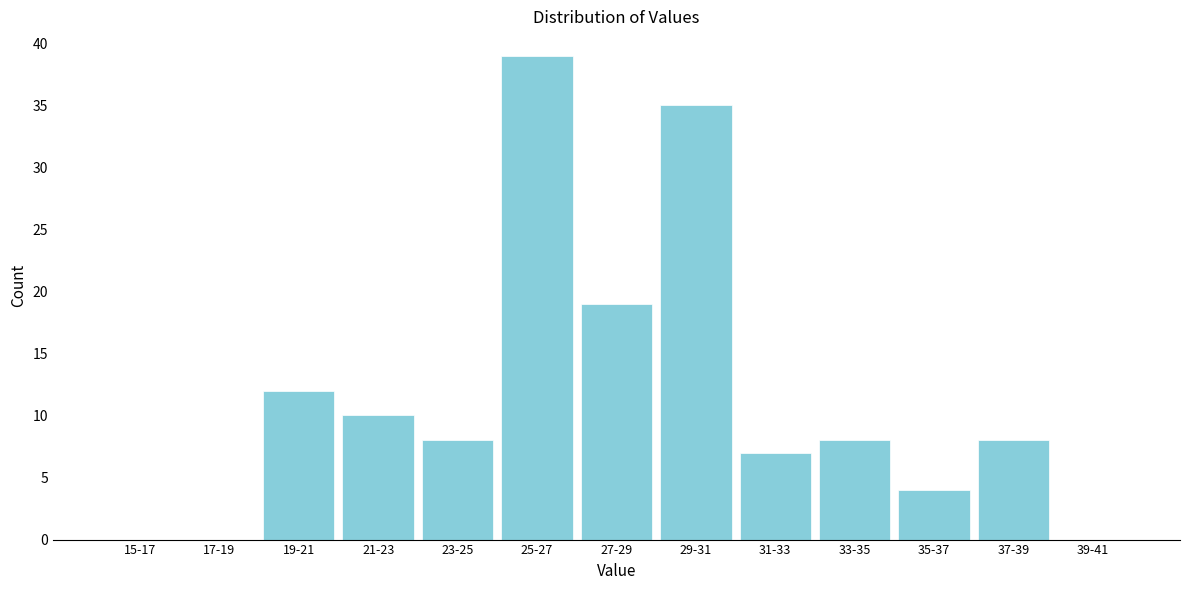

Reading left to right, extract all data points from this chart.

15-17=0	17-19=0	19-21=12	21-23=10	23-25=8	25-27=39	27-29=19	29-31=35	31-33=7	33-35=8	35-37=4	37-39=8	39-41=0